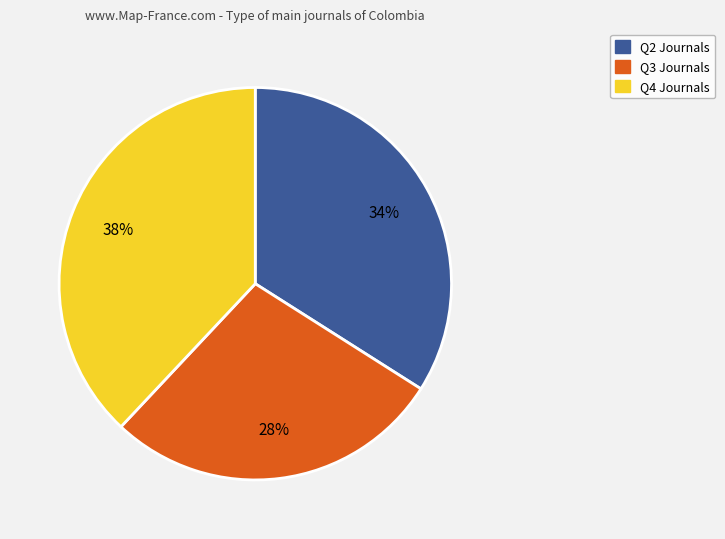

How many segments does this pie chart have?

3